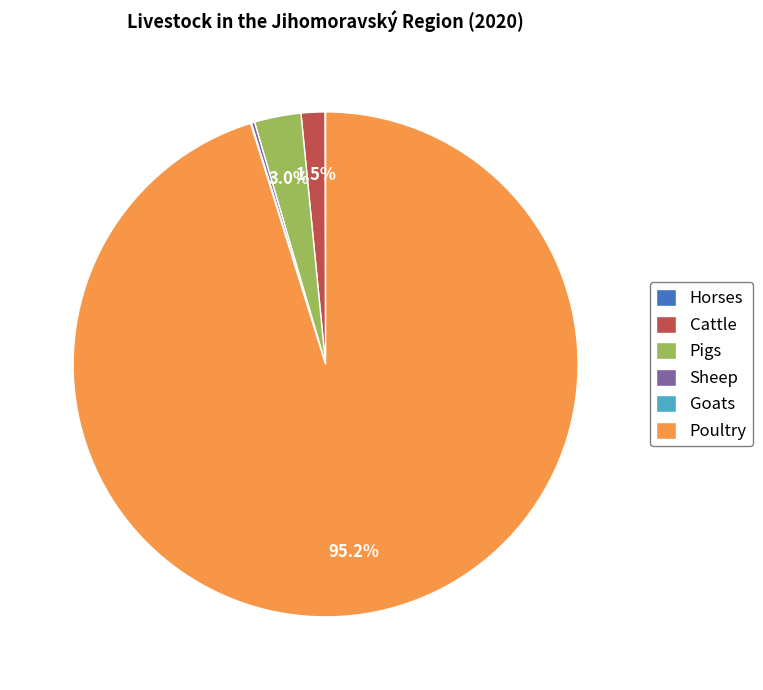

How much of the chart is everything except Poultry?

4.8%